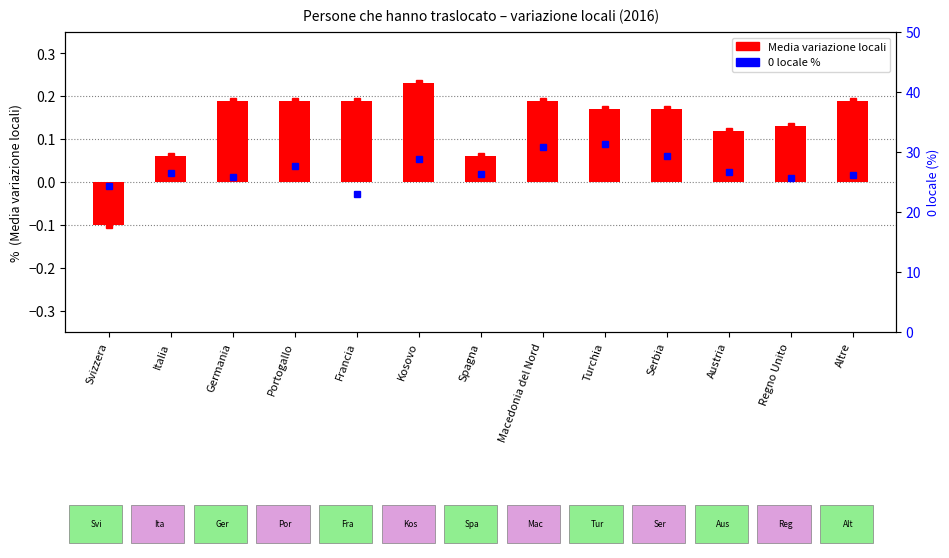

Does the chart contain any negative values?

Yes